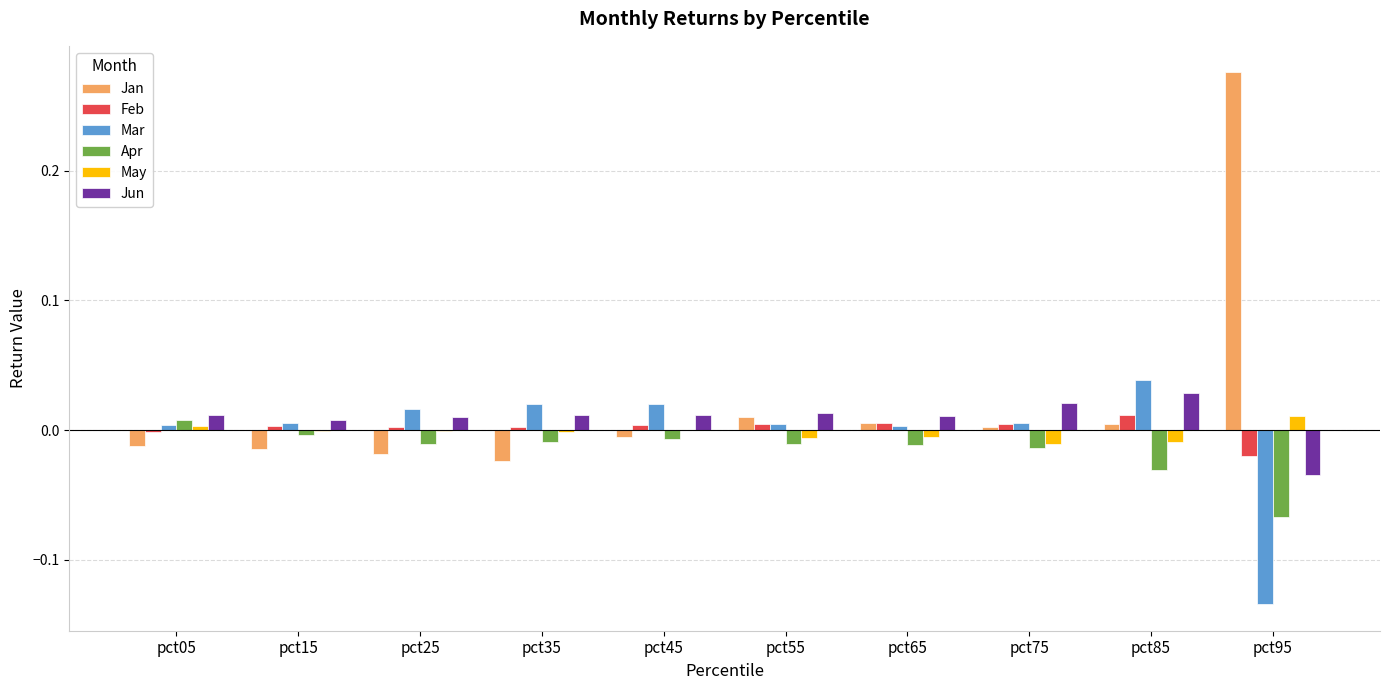

At which label does May first exceed 0?

pct05